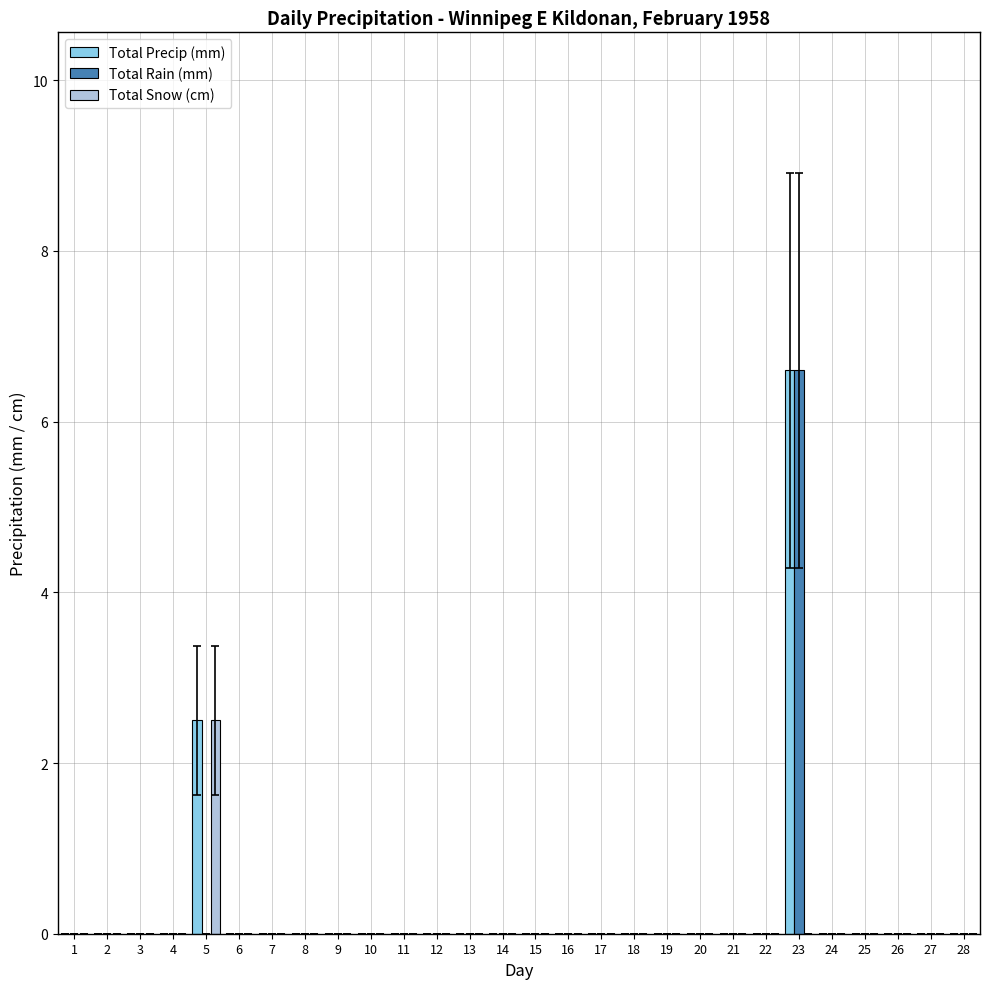

The Total Rain (mm) series shows 0.0 at 14. True or false?

True